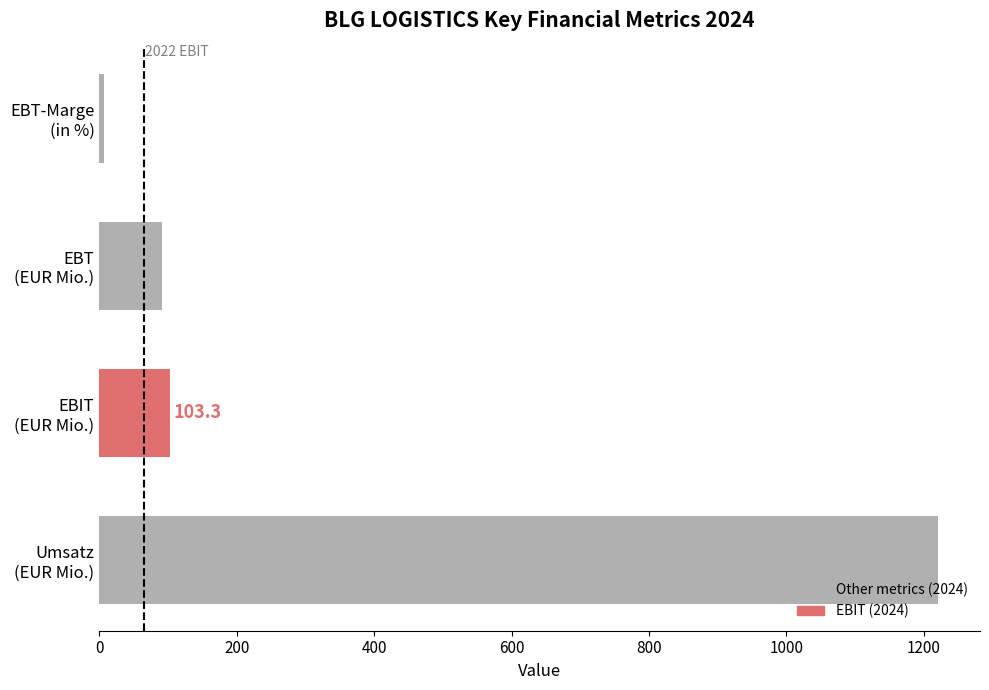

What is the difference between the second highest and minimum values?

95.8